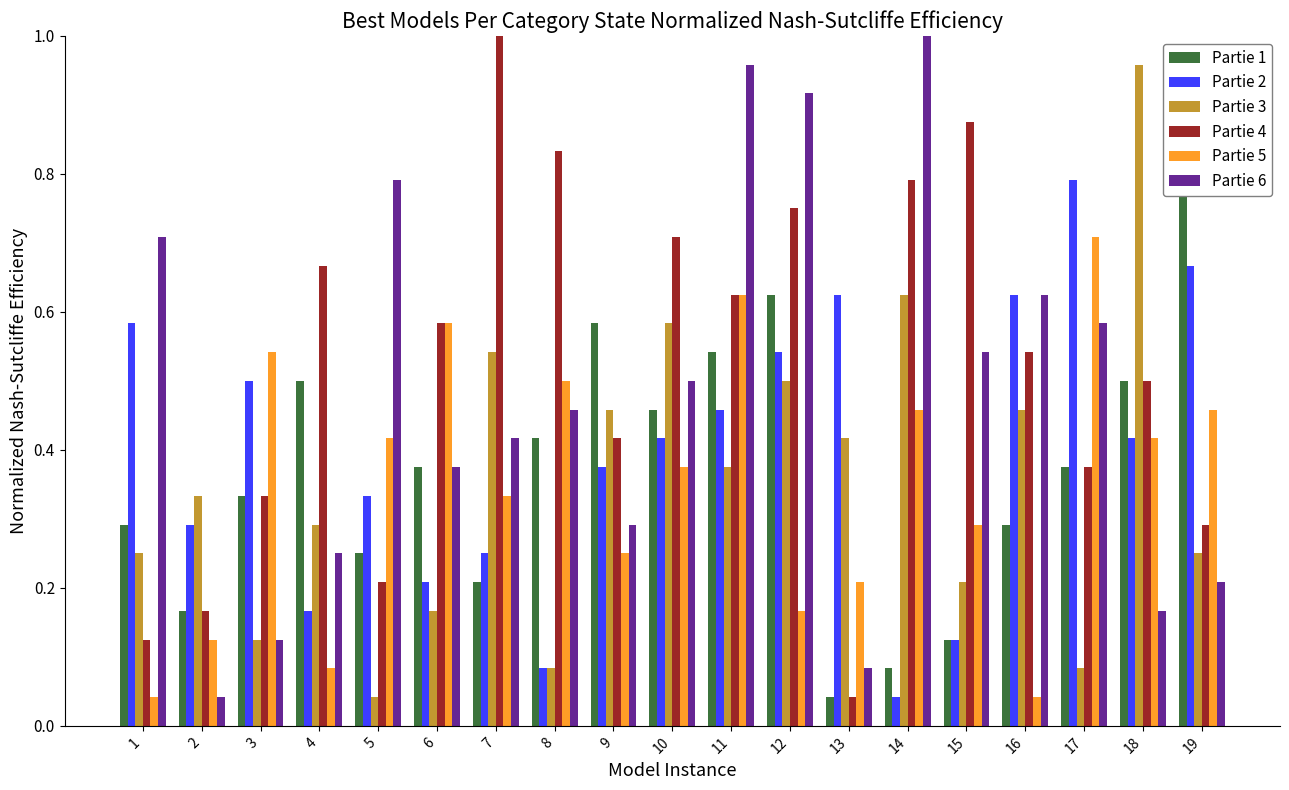

Count the number of categories in the chart.

19